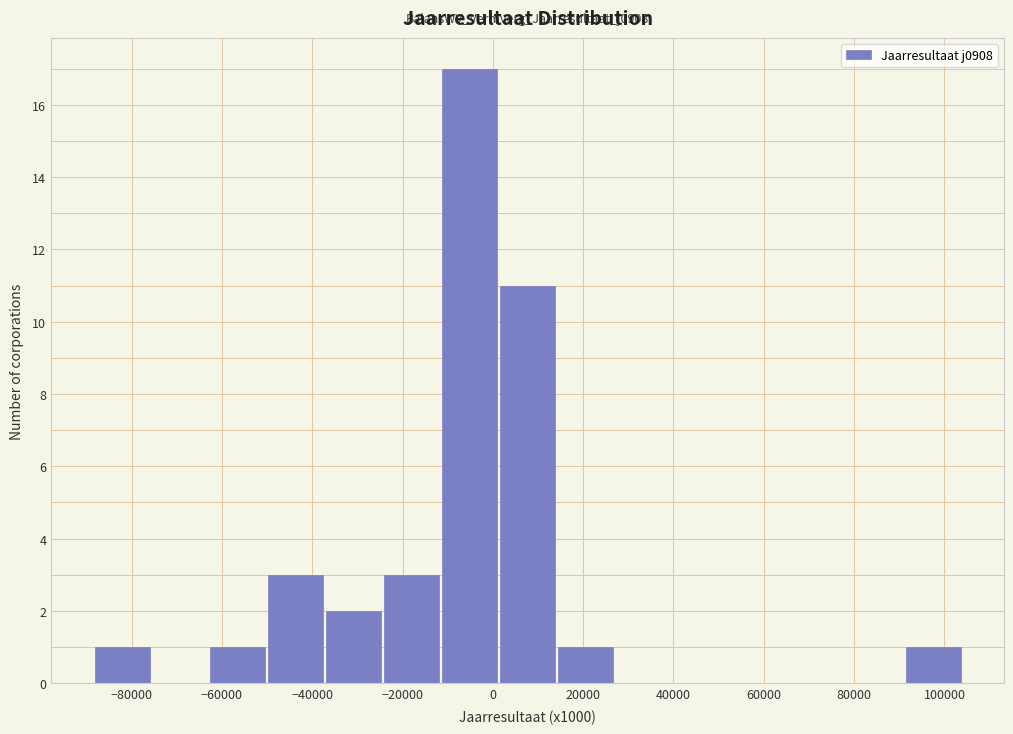

Which range on the x-axis has the tallest bar?

-12000 to 2000